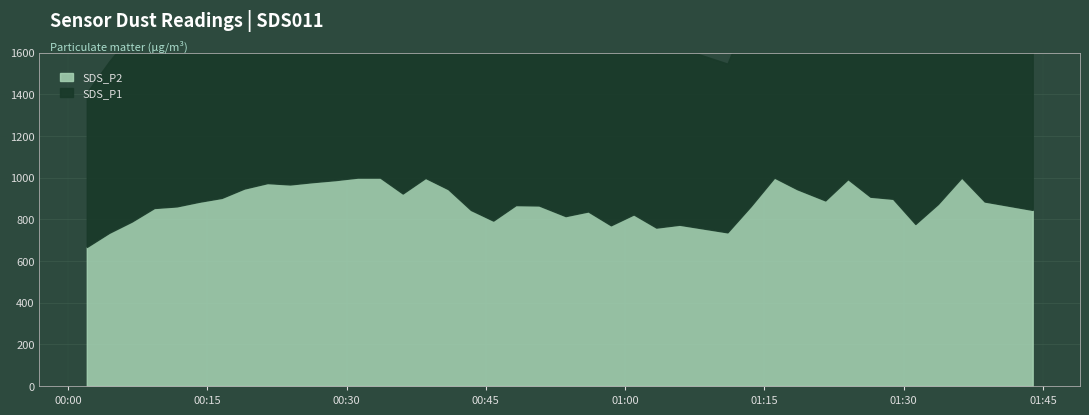

What is the difference between the maximum and minimum values in the SDS_P2 series?

333.0